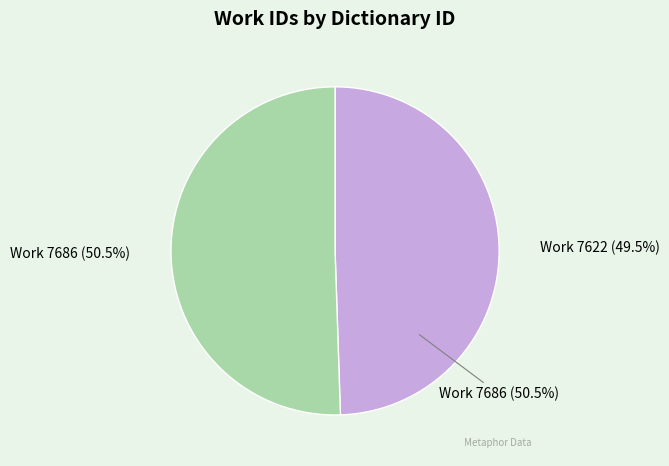

What portion of the pie excludes 7686?

49.5%